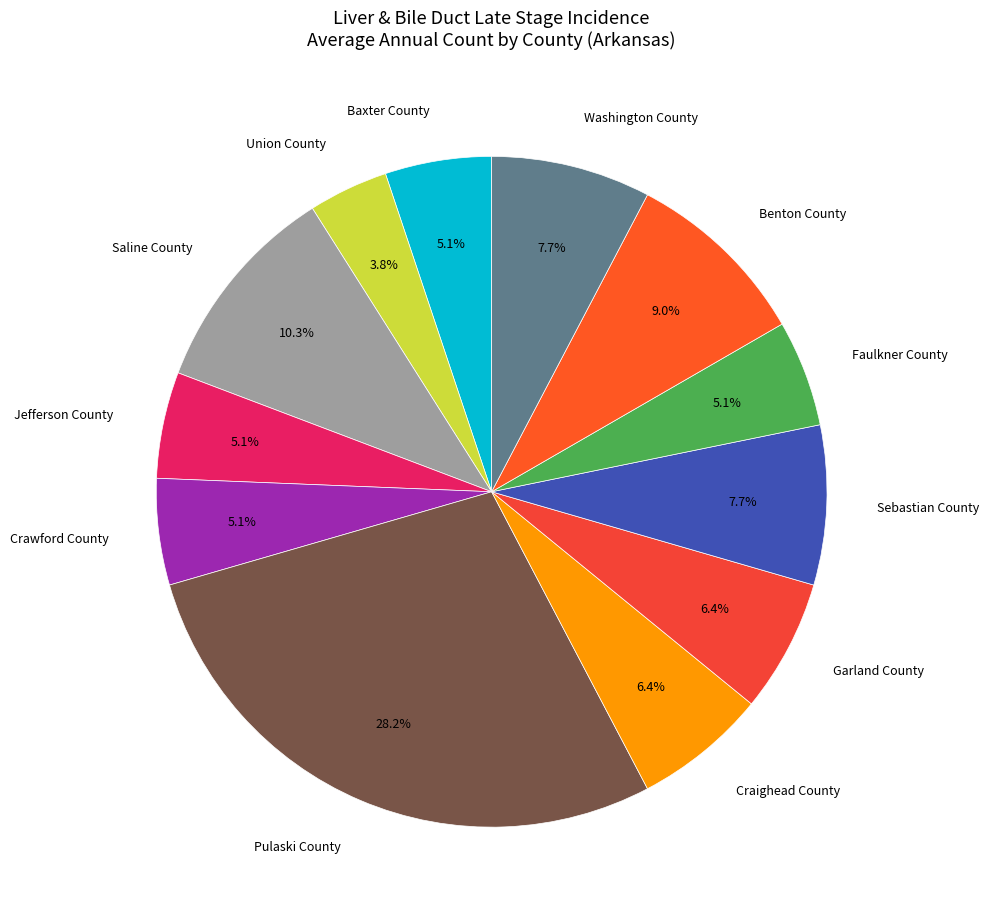

Count the number of slices in the pie.

12